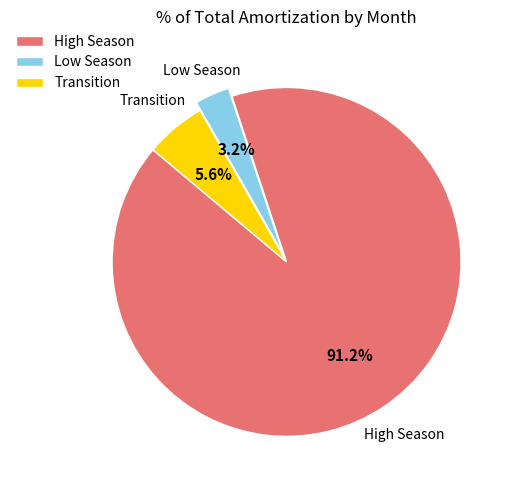

Approximately how many times larger is the value at Low Season compared to Transition?

0.6